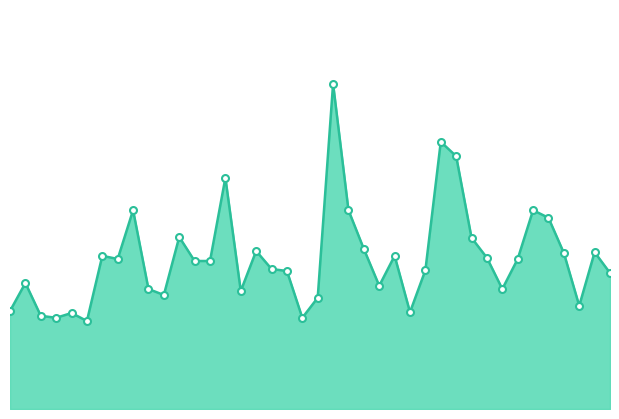

Where is the first local maximum?

00:07